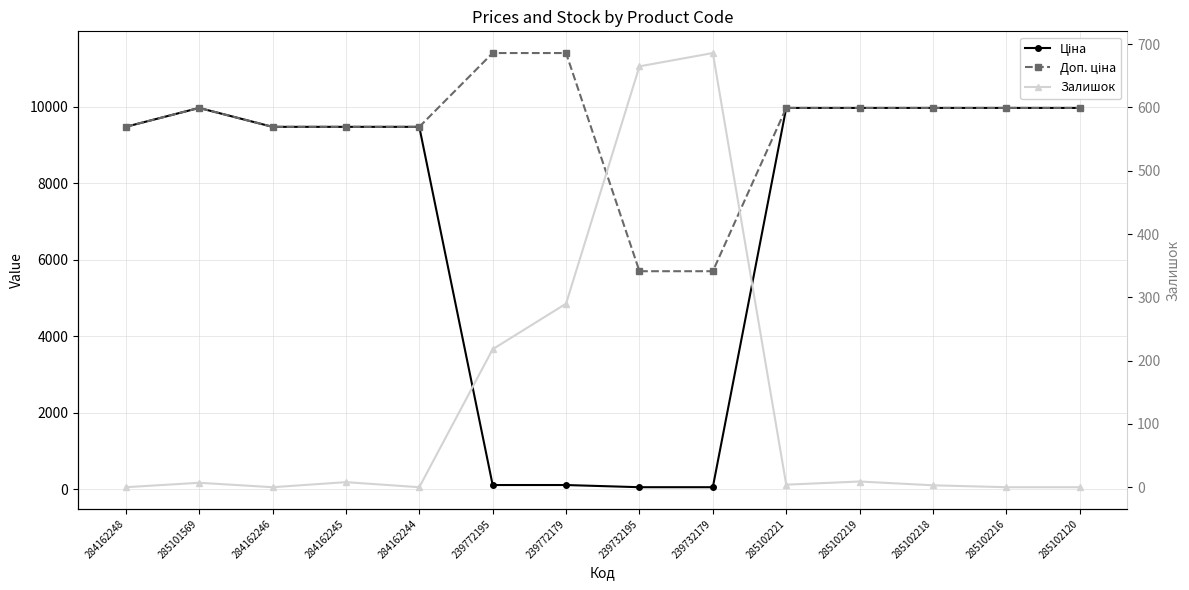

Which has a higher value, 239732179 or 284162246?

284162246